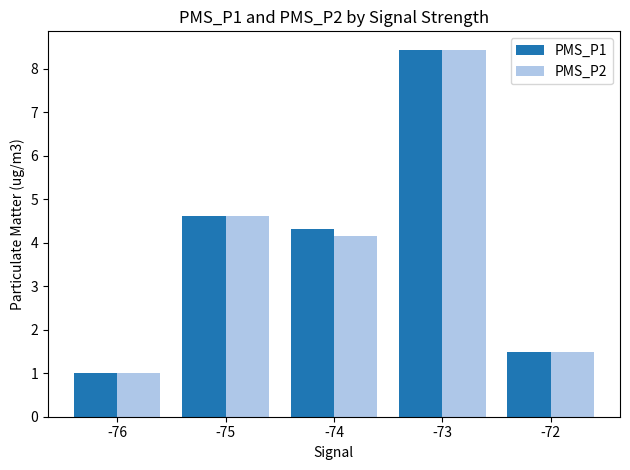

What are all the series names shown in the legend?

PMS_P1, PMS_P2